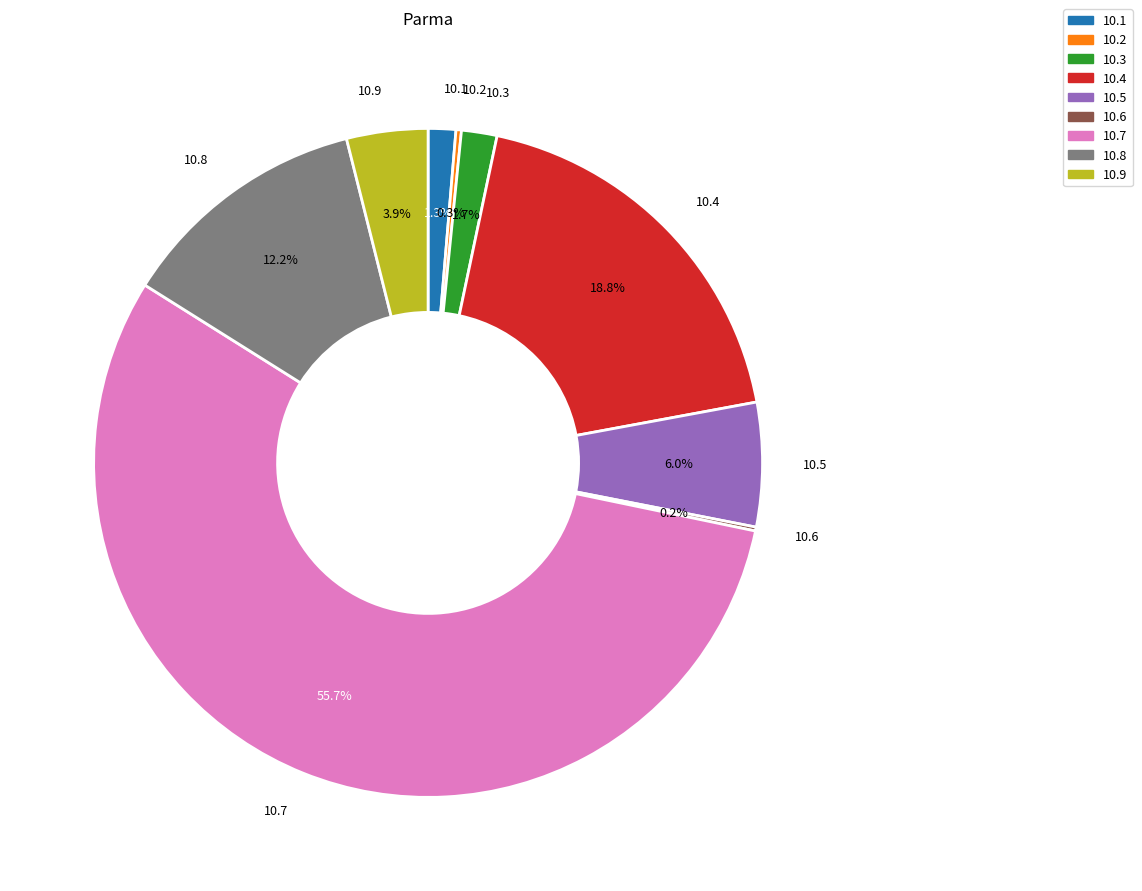

Which has a higher value, 10.9 or 10.4?

10.4